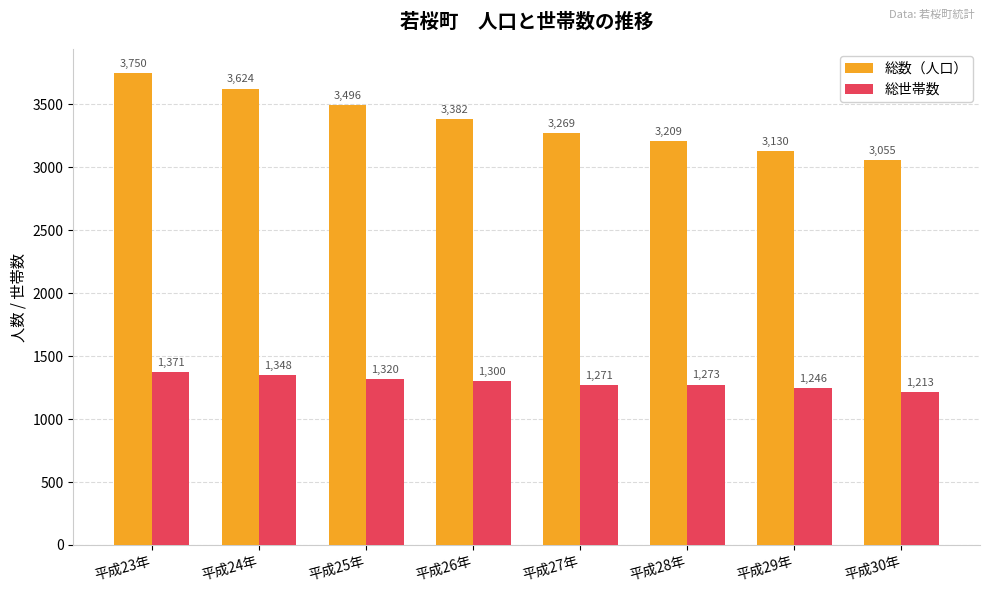

What is the sum of all 総世帯数 values?

10342